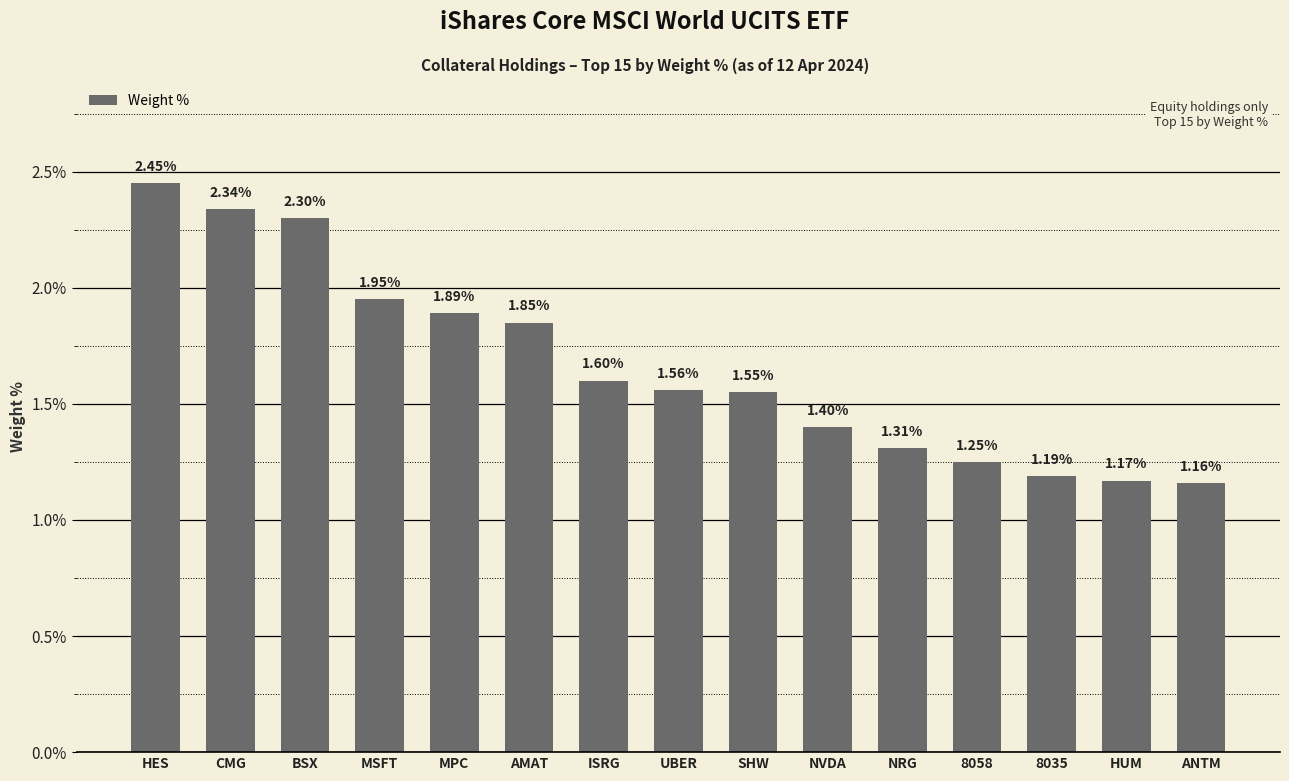

Are the bars horizontal?

No